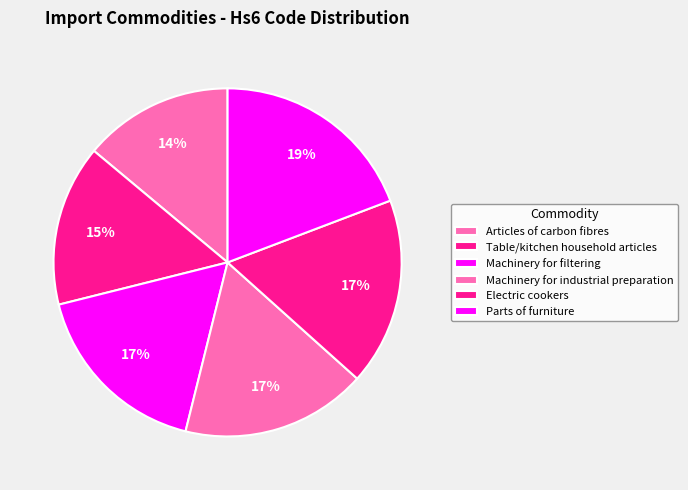

Between Articles of carbon fibres and Parts of furniture, which is larger?

Parts of furniture